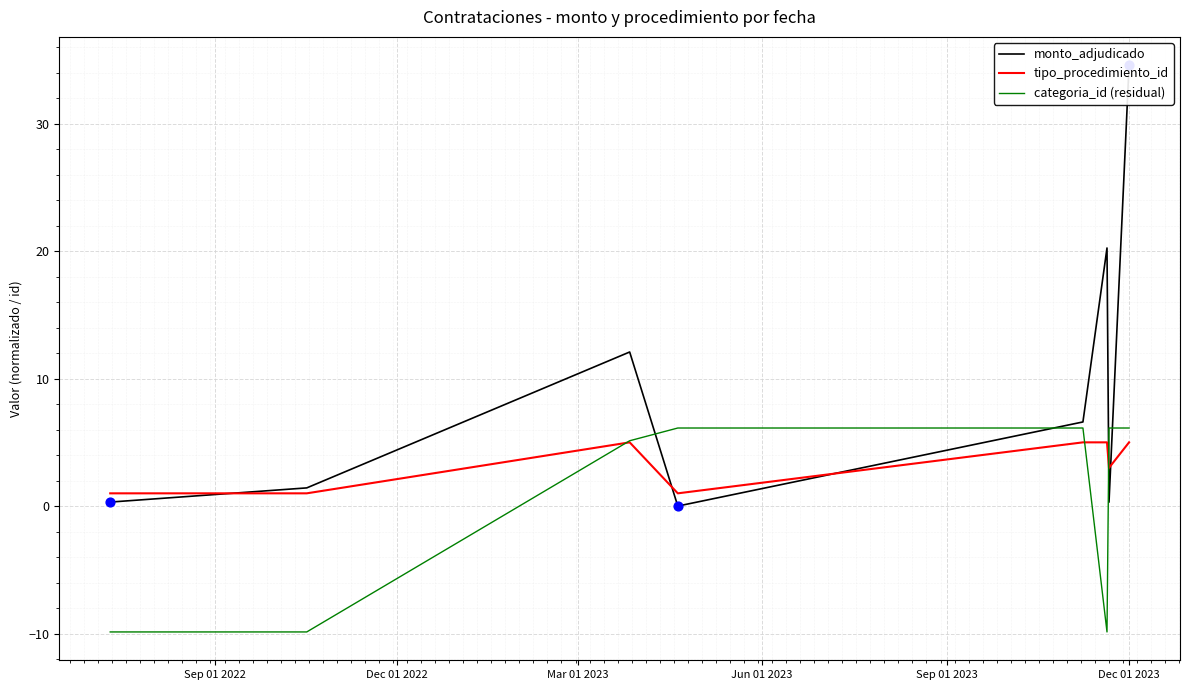

At how many categories does at least one series exceed -3?

8